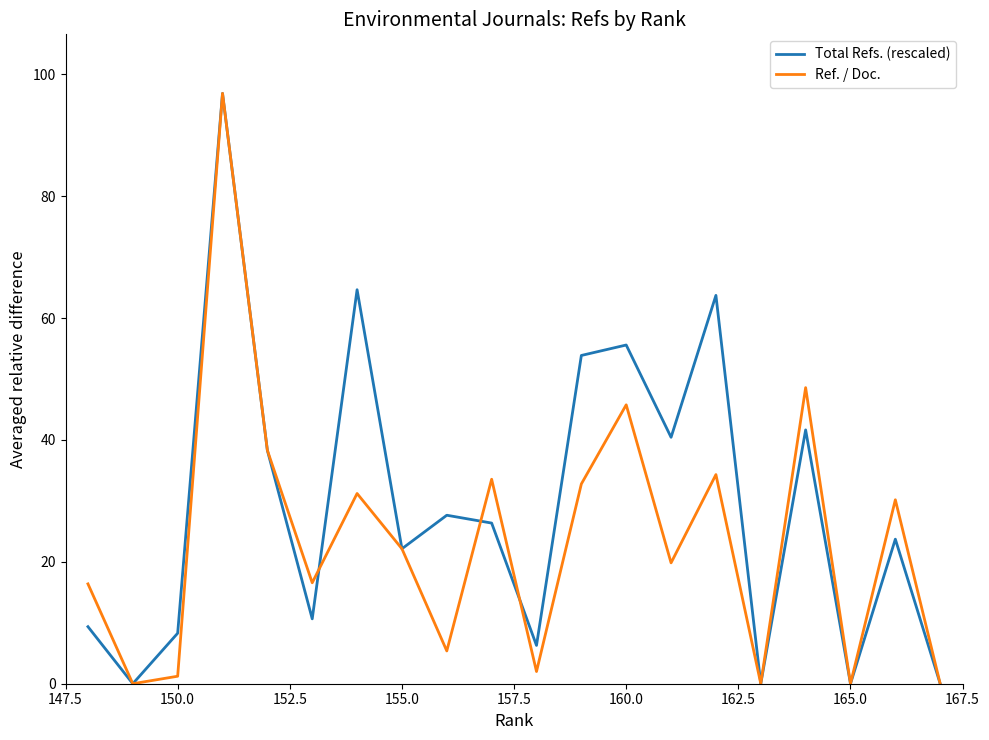

What is the average value of the Total Refs. (rescaled) series?

29.5